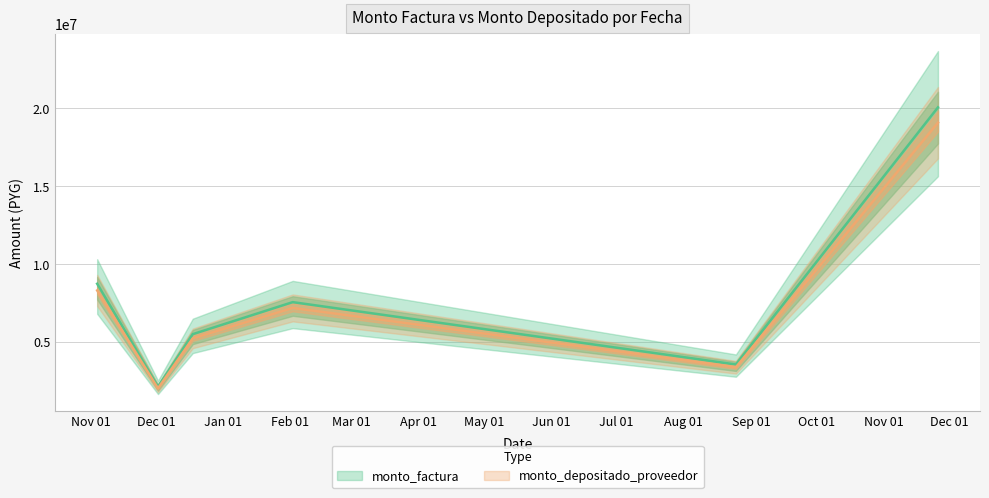

What is the value of the monto_factura point at the 5th from the left?

3575000